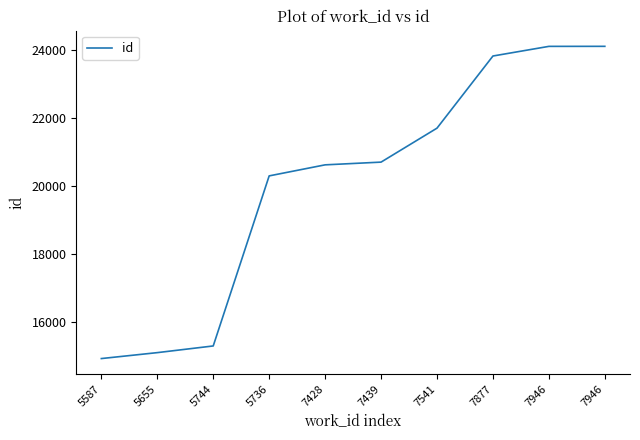

How many lines are shown in the chart?

1